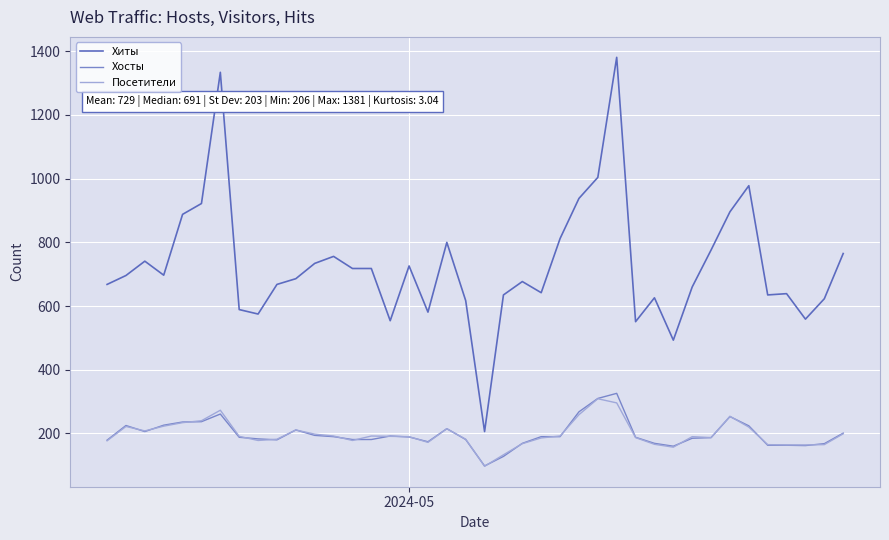

Which series has the widest spread of values?

Хиты